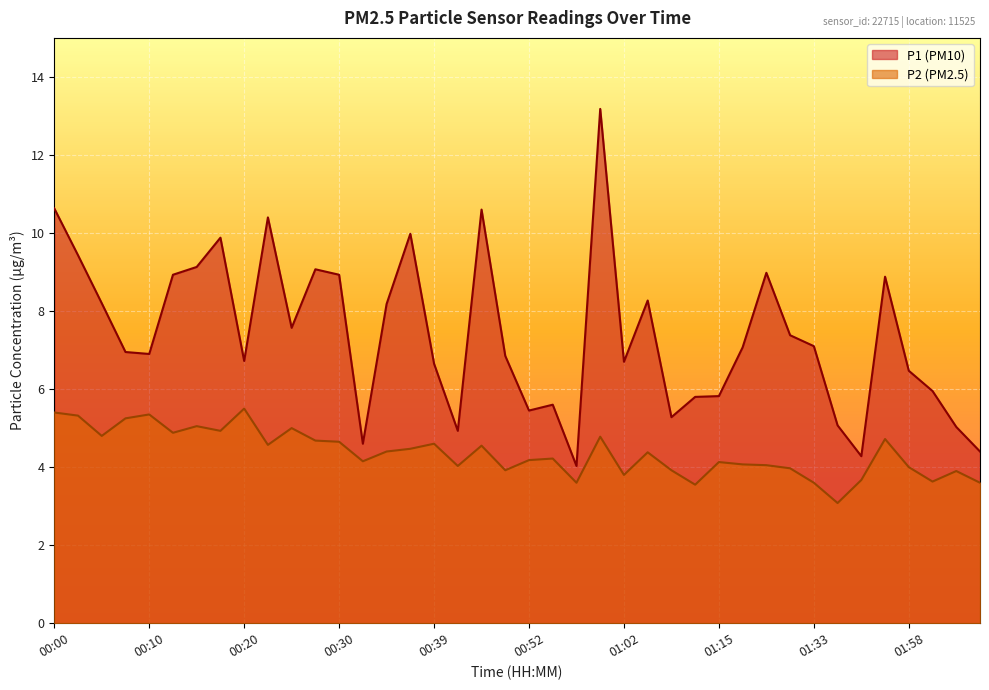

What is the value of the P2 point at the 16th from the left?

4.5